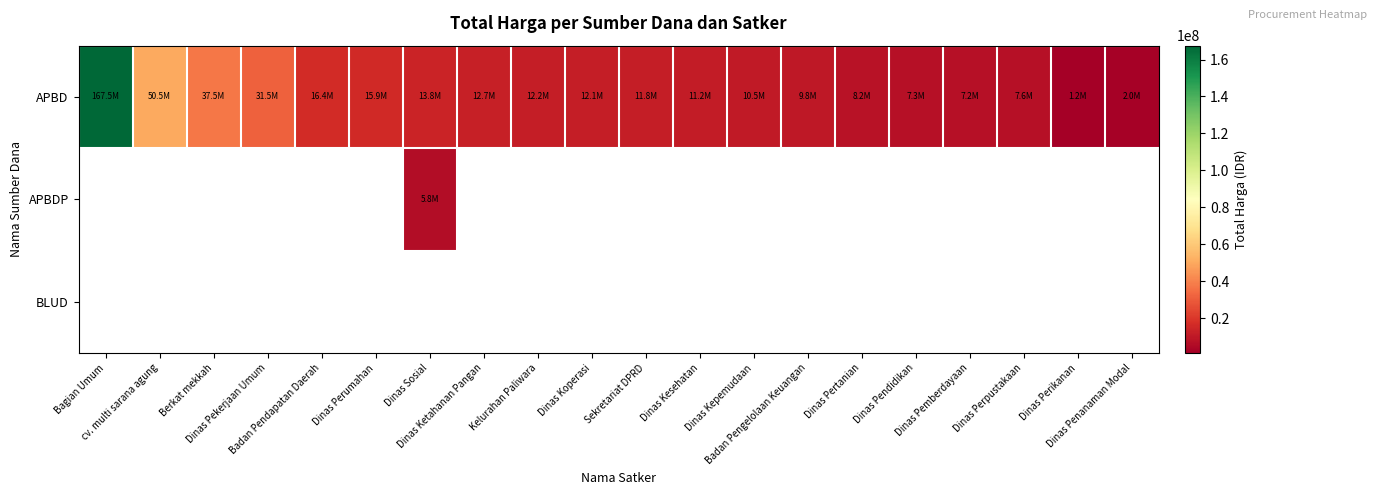

Reading left to right, transcribe all the data shown in this chart.

APBD: Bagian Umum=167500000	cv. multi sarana agung=50450000	Berkat mekkah=37500000	Dinas Pekerjaan Umum=31525000	Badan Pendapatan Daerah=16400000	Dinas Perumahan=15925000	Dinas Sosial=13800000	Dinas Ketahanan Pangan=12740000	Kelurahan Paliwara=12200000	Dinas Koperasi=12095000	Sekretariat DPRD=11780000	Dinas Kesehatan=11200000	Dinas Kepemudaan=10500000	Badan Pengelolaan Keuangan=9800000	Dinas Pertanian=8200000	Dinas Pendidikan=7350000	Dinas Pemberdayaan=7250000	Dinas Perpustakaan=7560000	Dinas Perikanan=1200000	Dinas Penanaman Modal=1980000
APBDP: Bagian Umum=0	cv. multi sarana agung=0	Berkat mekkah=0	Dinas Pekerjaan Umum=0	Badan Pendapatan Daerah=0	Dinas Perumahan=0	Dinas Sosial=5820000	Dinas Ketahanan Pangan=0	Kelurahan Paliwara=0	Dinas Koperasi=0	Sekretariat DPRD=0	Dinas Kesehatan=0	Dinas Kepemudaan=0	Badan Pengelolaan Keuangan=0	Dinas Pertanian=0	Dinas Pendidikan=0	Dinas Pemberdayaan=0	Dinas Perpustakaan=0	Dinas Perikanan=0	Dinas Penanaman Modal=0
BLUD: Bagian Umum=0	cv. multi sarana agung=0	Berkat mekkah=0	Dinas Pekerjaan Umum=0	Badan Pendapatan Daerah=0	Dinas Perumahan=0	Dinas Sosial=0	Dinas Ketahanan Pangan=0	Kelurahan Paliwara=0	Dinas Koperasi=0	Sekretariat DPRD=0	Dinas Kesehatan=0	Dinas Kepemudaan=0	Badan Pengelolaan Keuangan=0	Dinas Pertanian=0	Dinas Pendidikan=0	Dinas Pemberdayaan=0	Dinas Perpustakaan=0	Dinas Perikanan=0	Dinas Penanaman Modal=0